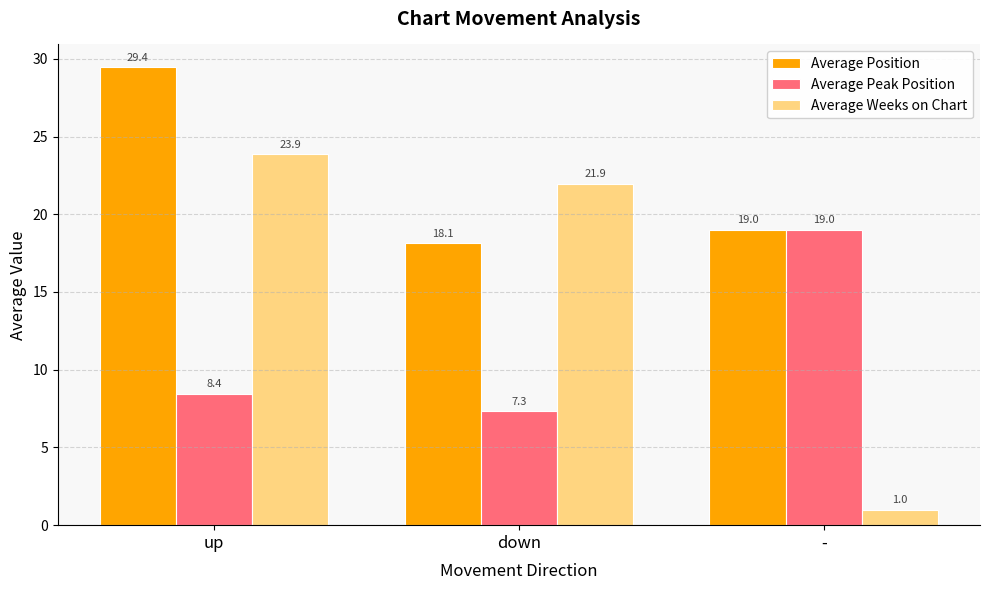

The Average Weeks on Chart series shows 35.3 at up. True or false?

False